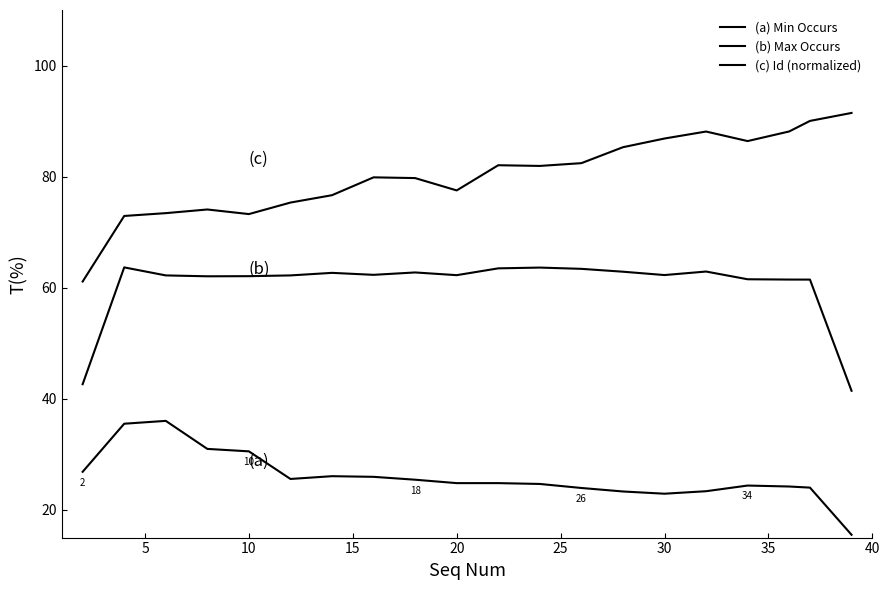

True or false: (a) Min Occurs and (b) Max Occurs intersect in this chart.

False